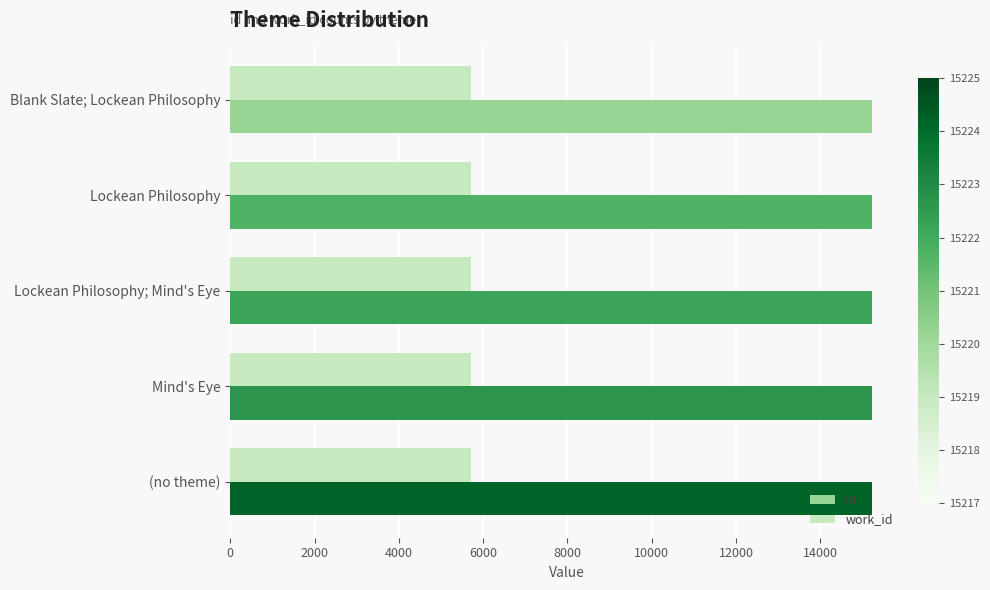

What is the lowest value of the id series?

15217